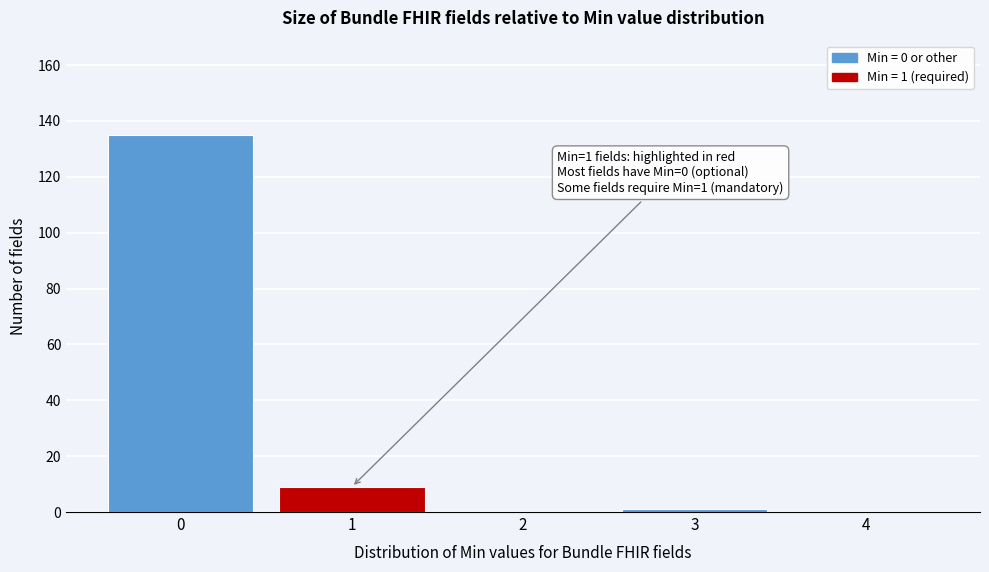

Reading left to right, extract all data points from this chart.

0=135	1=9	2=0	3=1	4=0